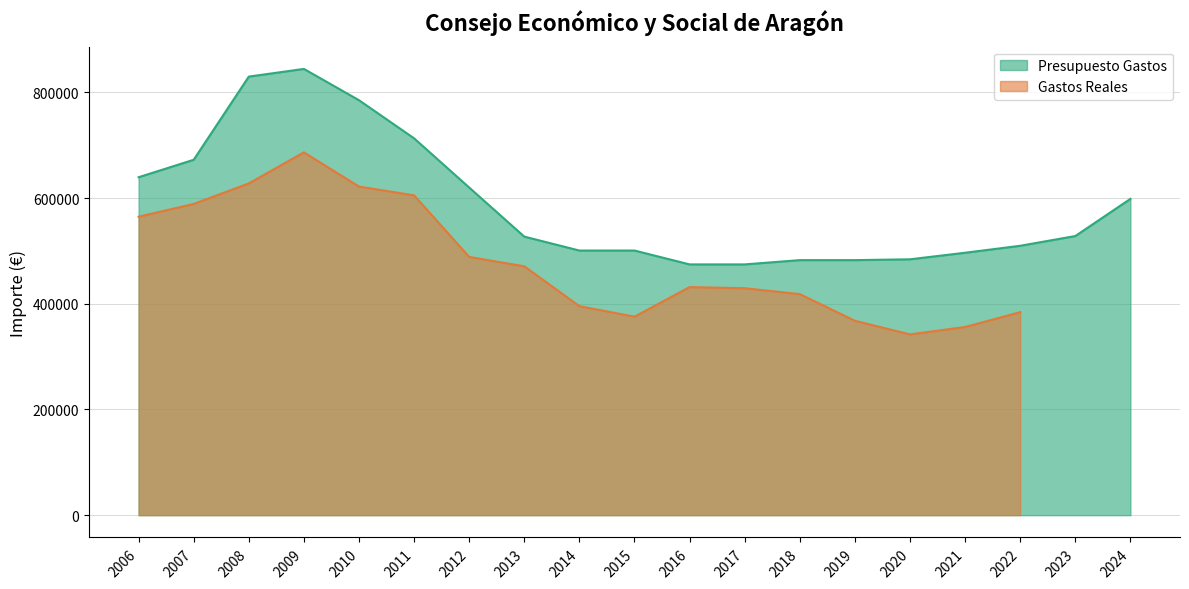

Where is the data nearest to the value 659478?

2007